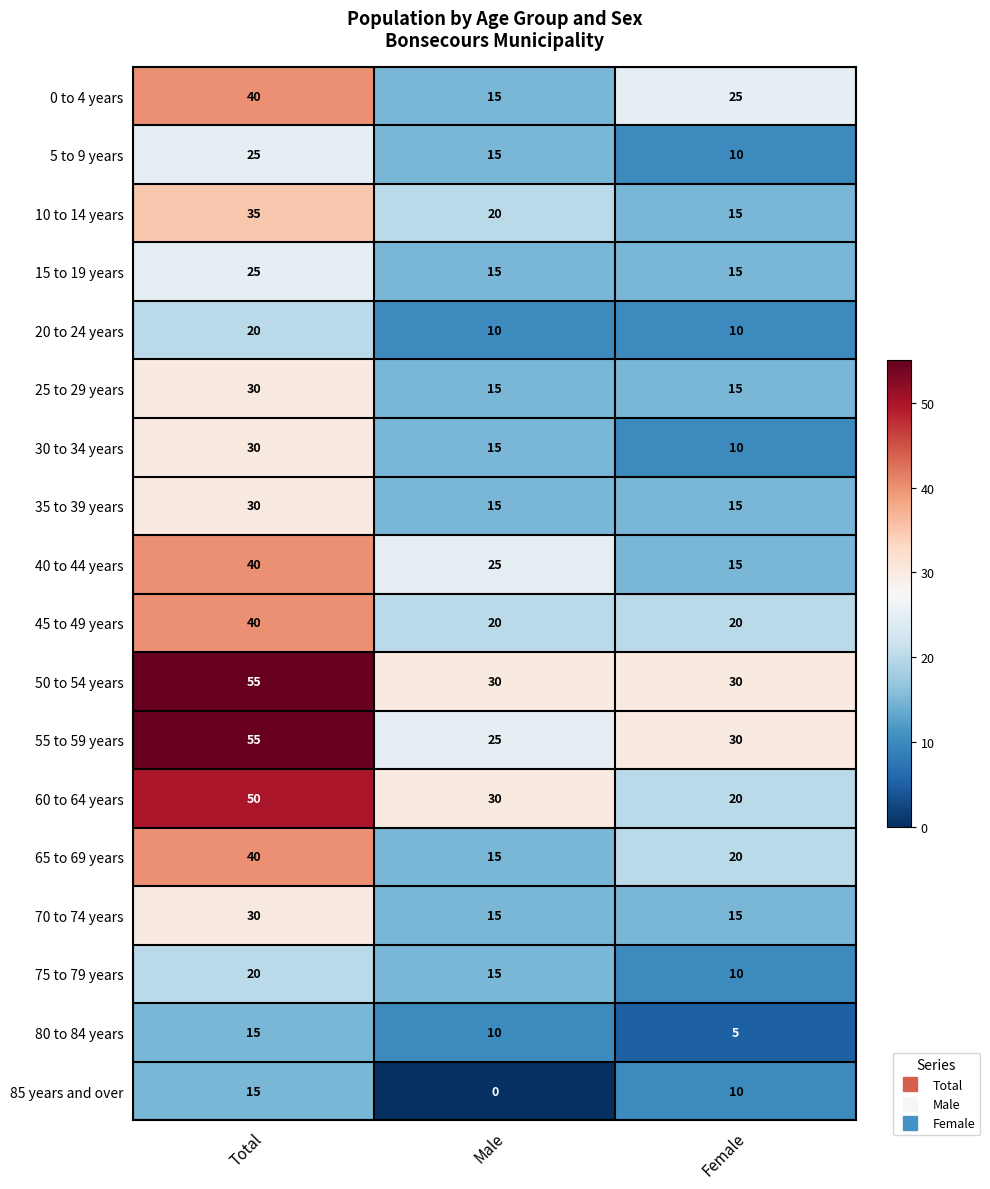

Which category has the lowest value across all series?

Male